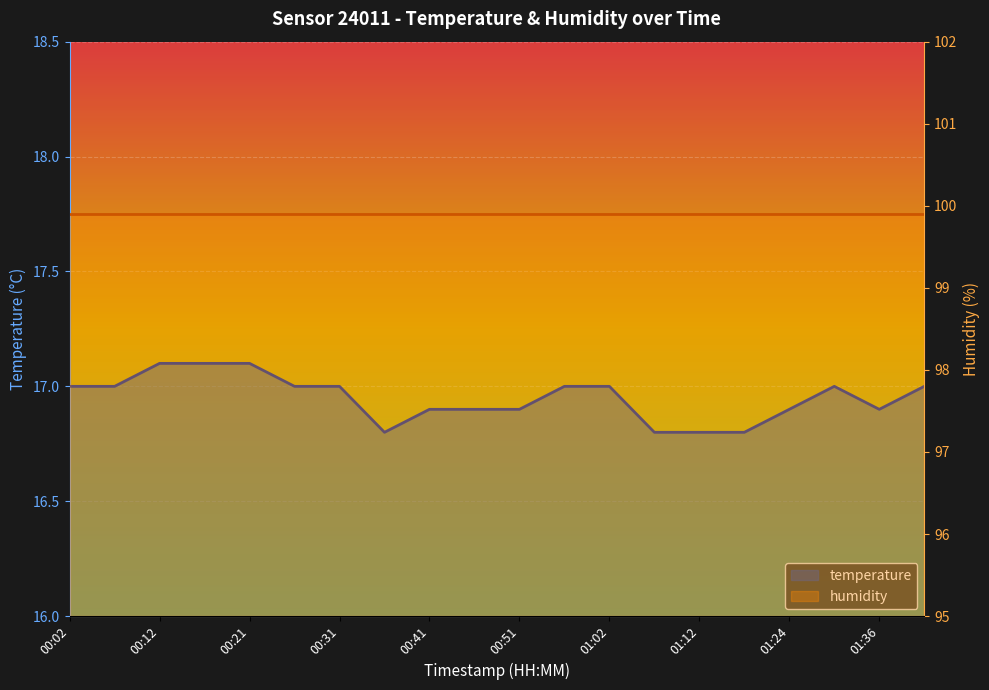

Reading left to right, list all the values displayed in this chart.

00:02=17.0	00:07=17.0	00:12=17.1	00:17=17.1	00:21=17.1	00:26=17.0	00:31=17.0	00:36=16.8	00:41=16.9	00:46=16.9	00:51=16.9	00:57=17.0	01:02=17.0	01:07=16.8	01:12=16.8	01:18=16.8	01:24=16.9	01:29=17.0	01:36=16.9	01:41=17.0